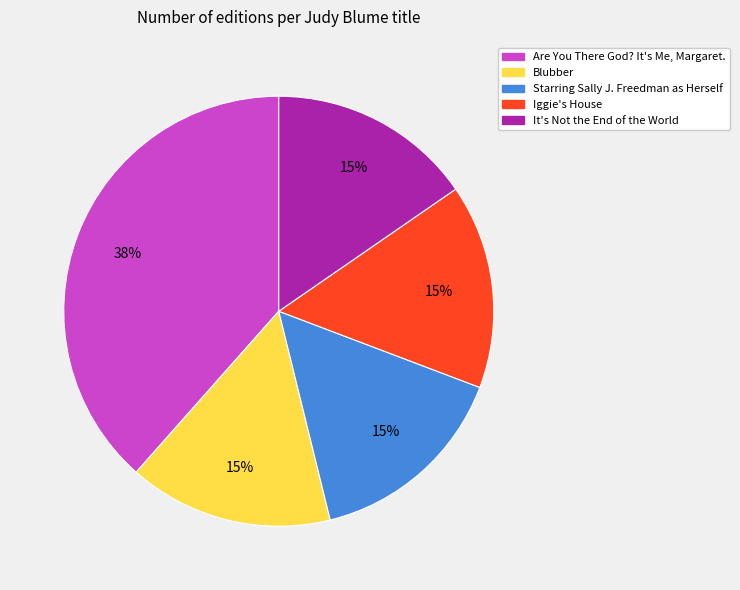

Is the sum of Blubber and It's Not the End of the World greater than half?

No